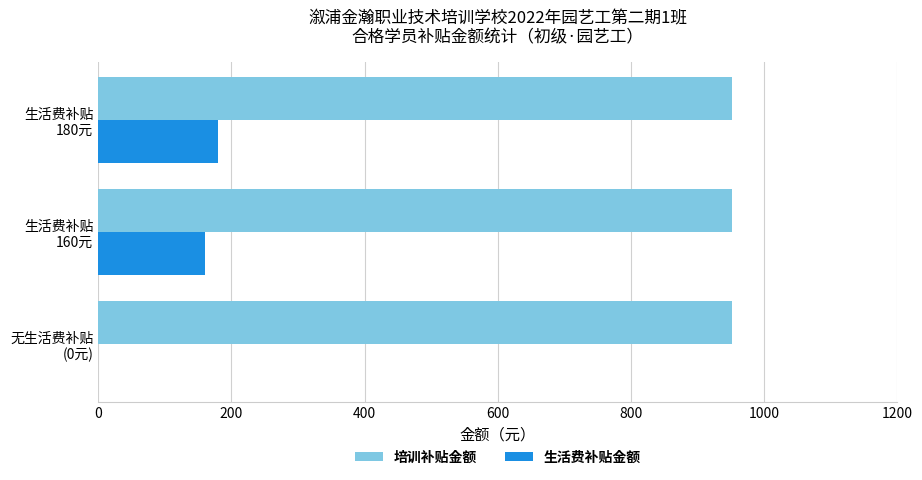

At which category is the sum across all series the highest?

生活费补贴
180元